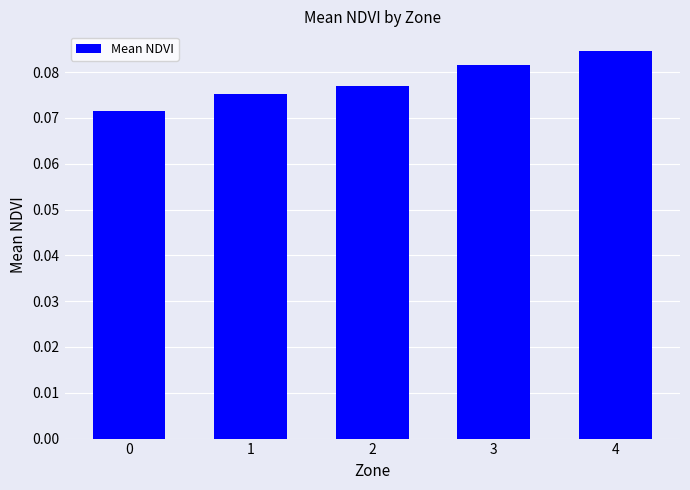

True or false: the data shows 0.0 at 2.

False